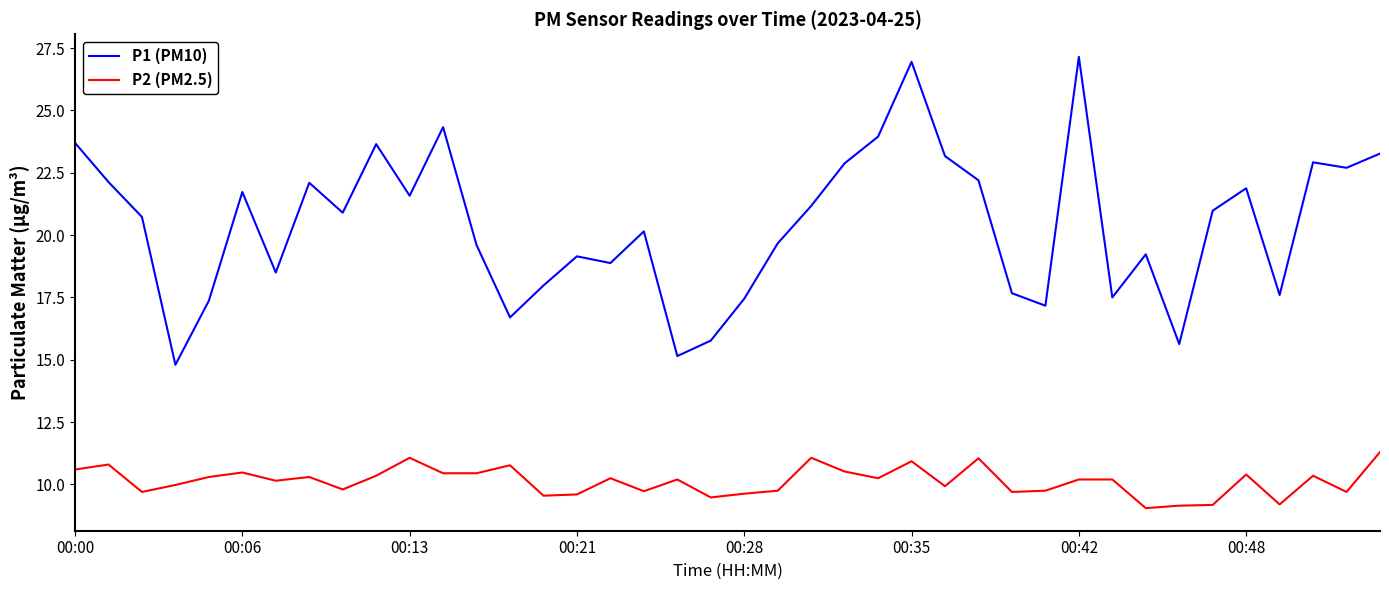

Rank the series by their maximum value, from lowest to highest.

P2 (PM2.5), P1 (PM10)